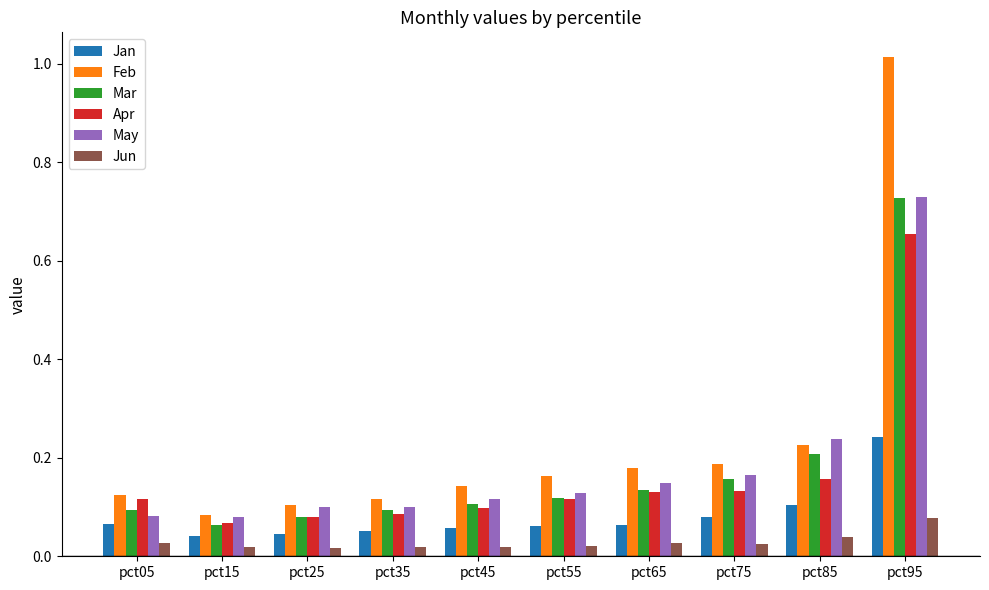

The value of Jan at pct05 is 0.1. True or false?

True